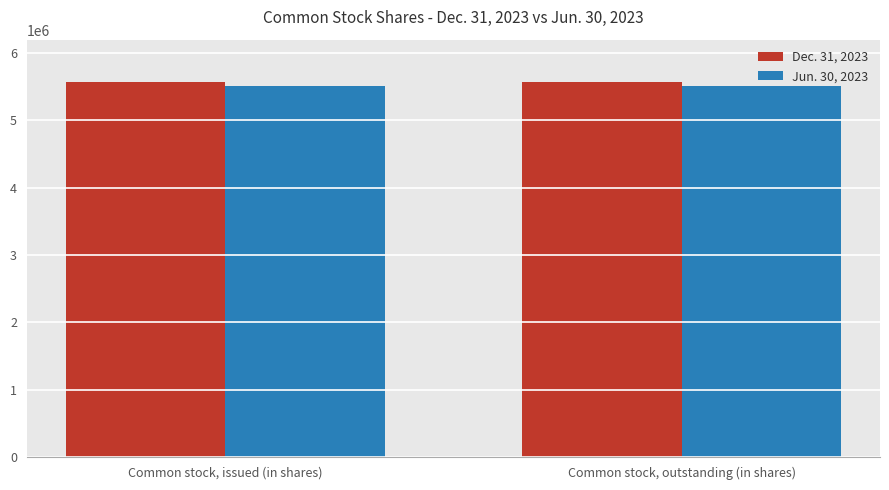

What is the minimum value shown in the chart?

5517174